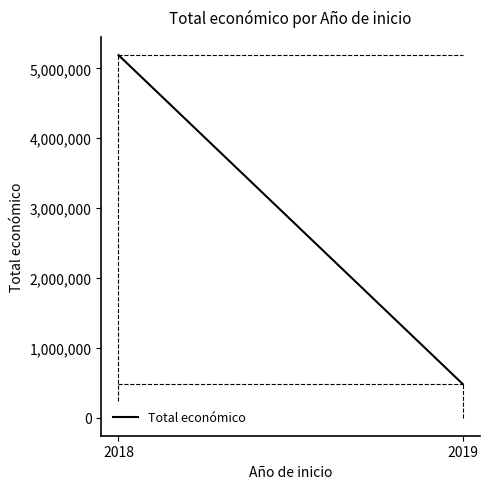

Reading right to left, extract all data points from this chart.

480156.0	5191379.4